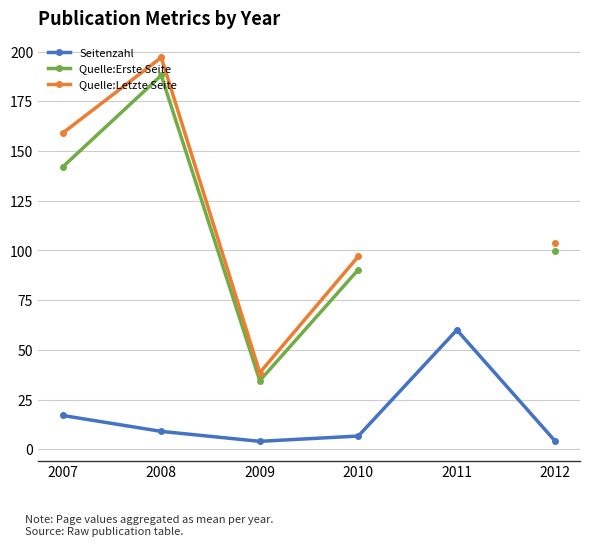

The value of Seitenzahl at 2012 is 4.0. True or false?

True